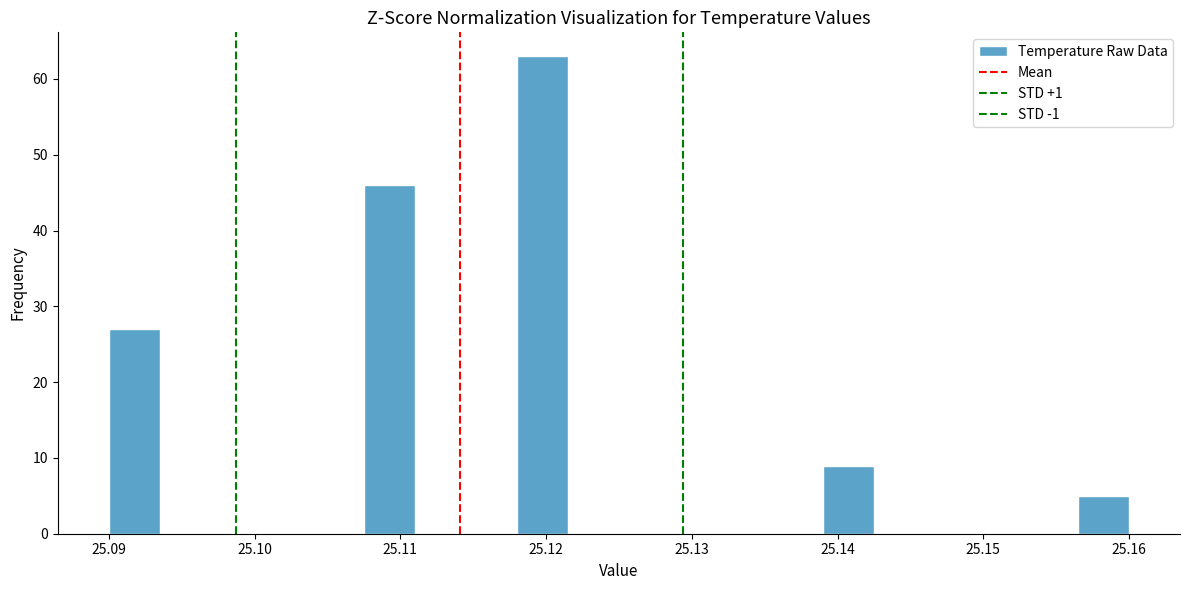

Read against the x-axis, roughly where is the centre of the tallest bar?

25.120